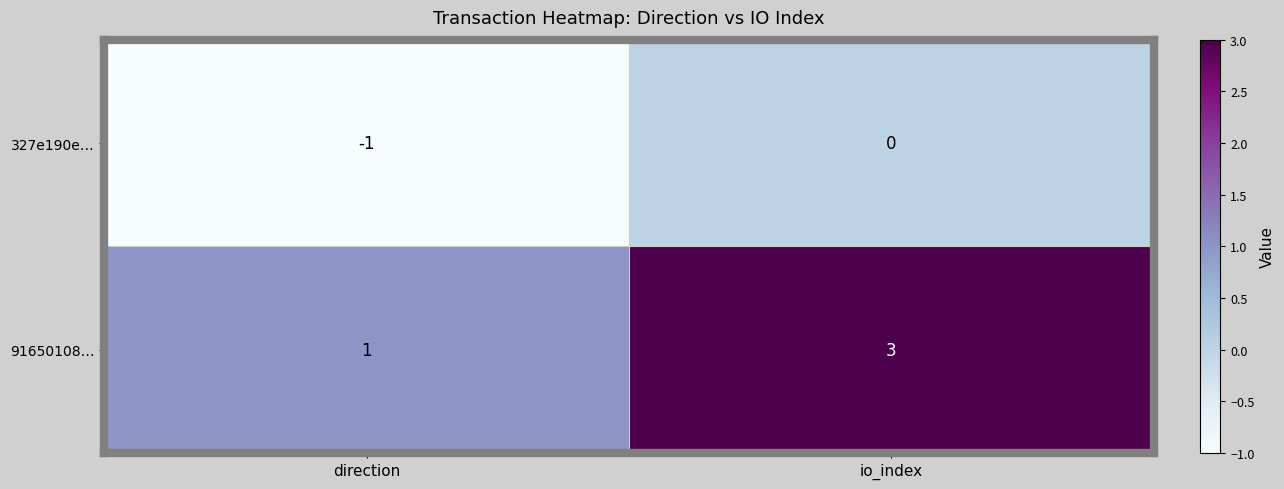

Is it true that 327e190e… equals -2 at direction?

False